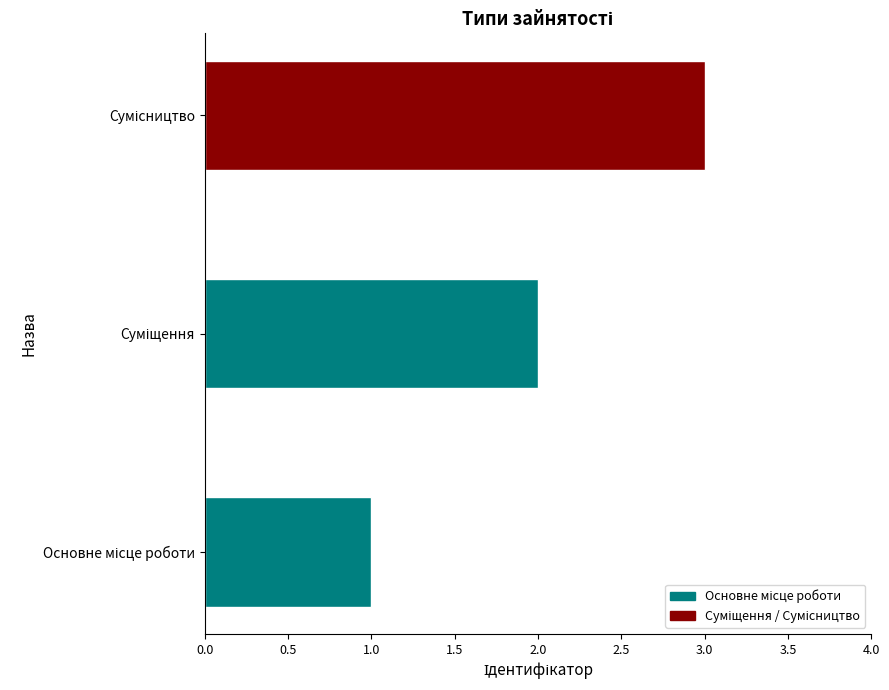

Does the chart contain stacked bars?

No